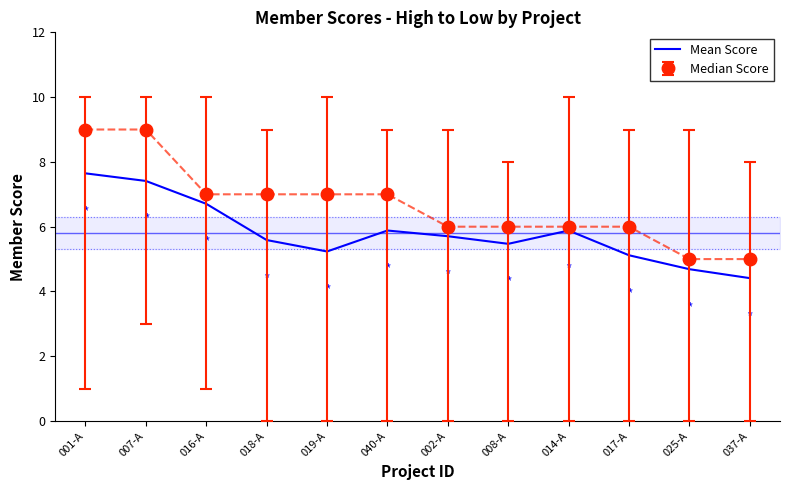

Which series changed the most between 040-A and 037-A?

Median Score